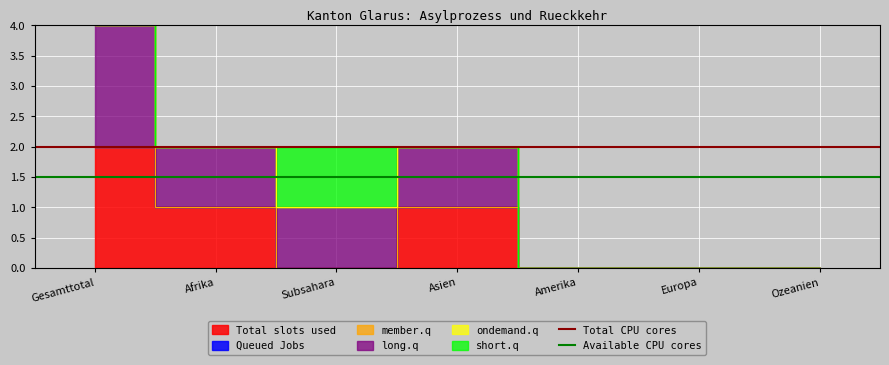

Which has a higher value, Gesamttotal or Afrika?

Gesamttotal